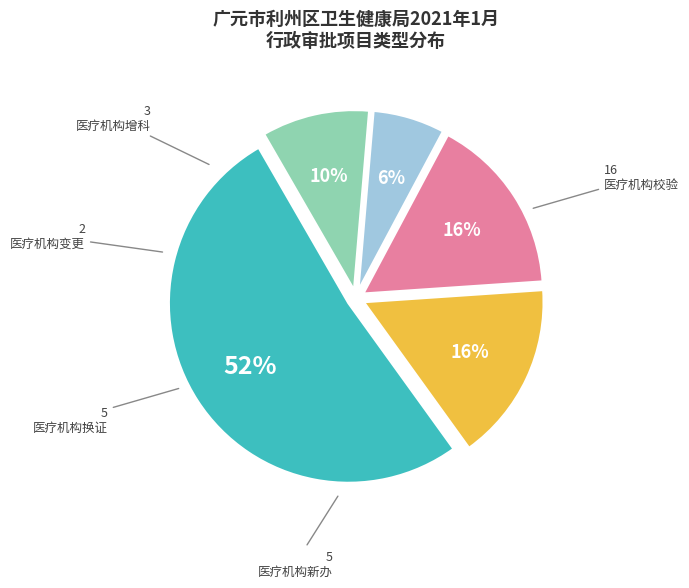

To the nearest percent, what is the average slice percentage?

20%